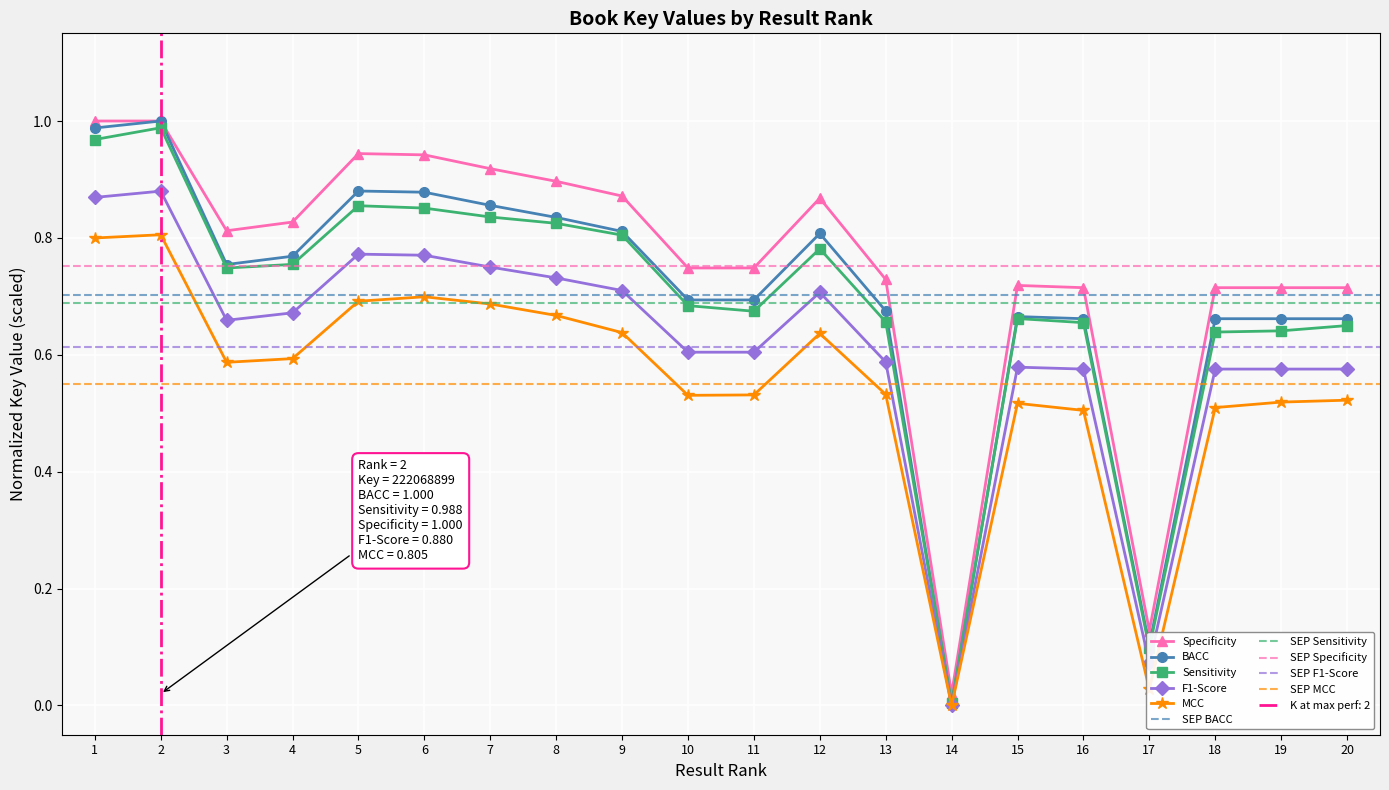

What is the approximate value of Key_norm3 at 7?

0.7